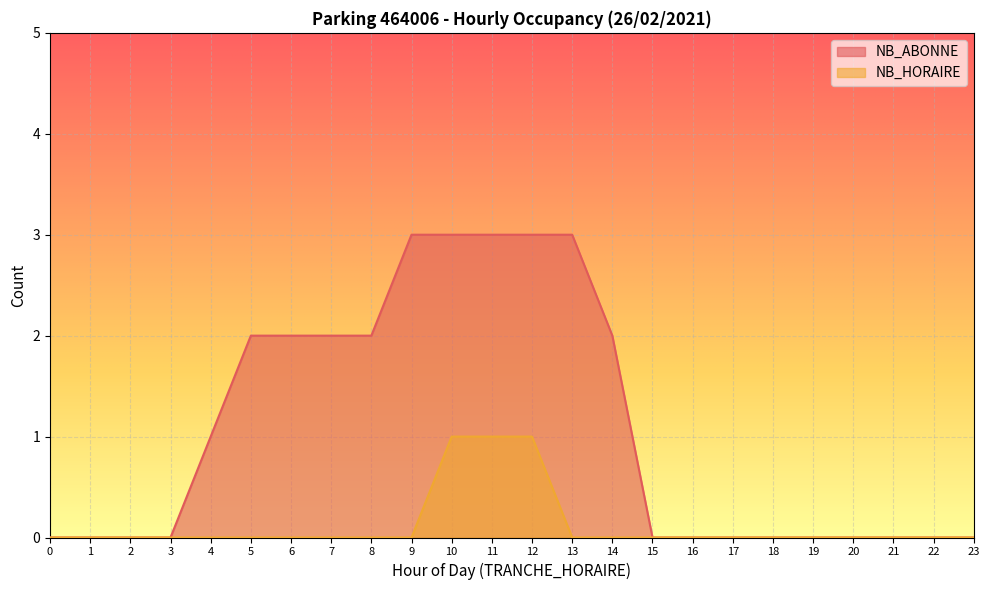

Does the chart display data point markers on the line(s)?

No